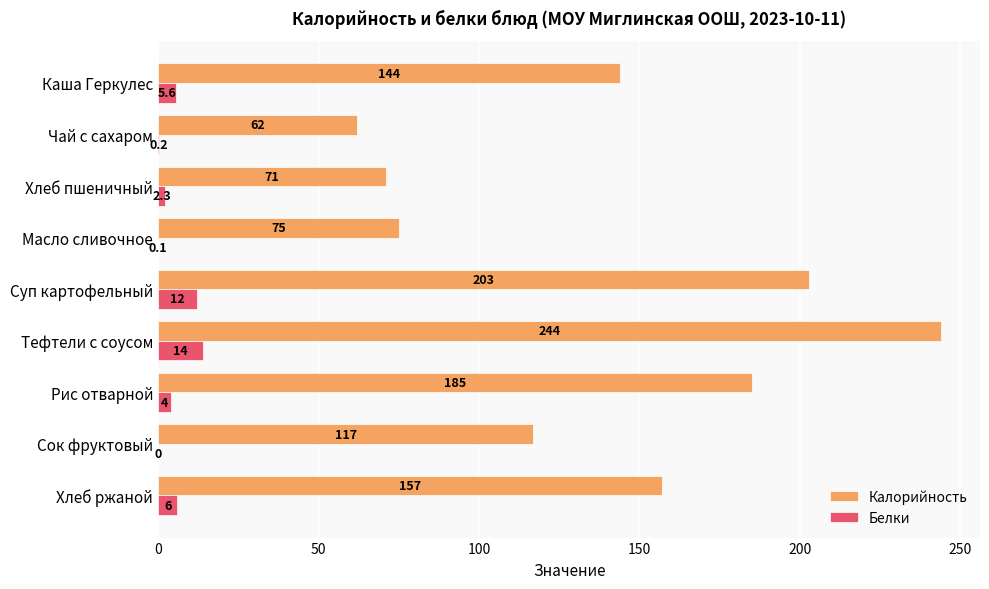

What is the maximum value shown in the chart?

244.0